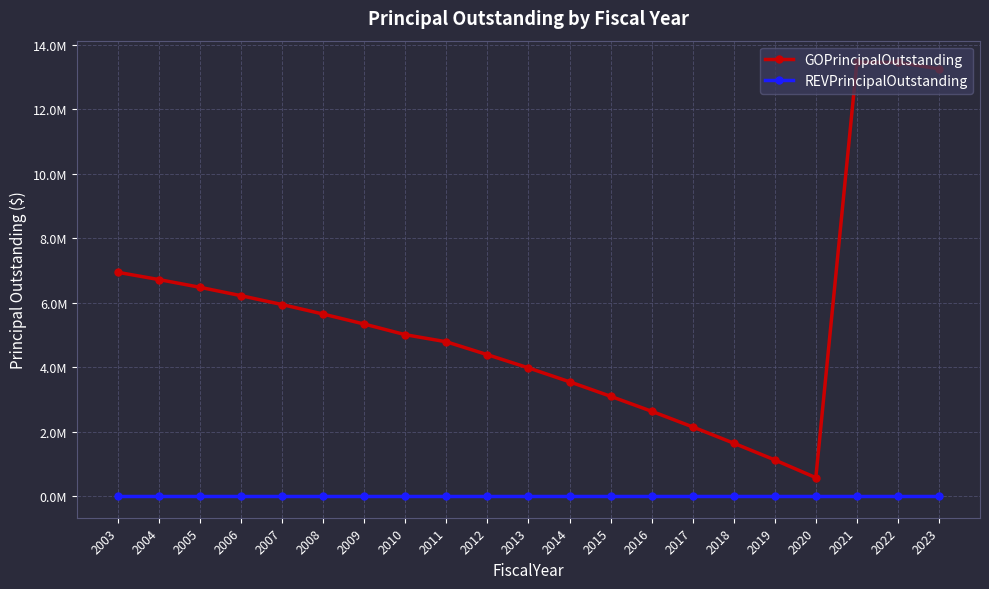

Is the value of GOPrincipalOutstanding at 2012 greater than the value of REVPrincipalOutstanding at 2019?

Yes